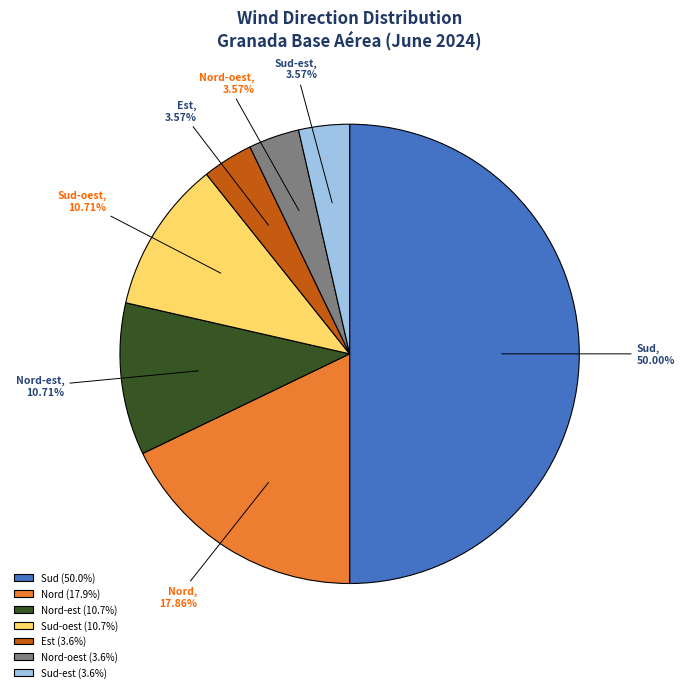

To the nearest percent, what percentage of the pie is Sud?

50%